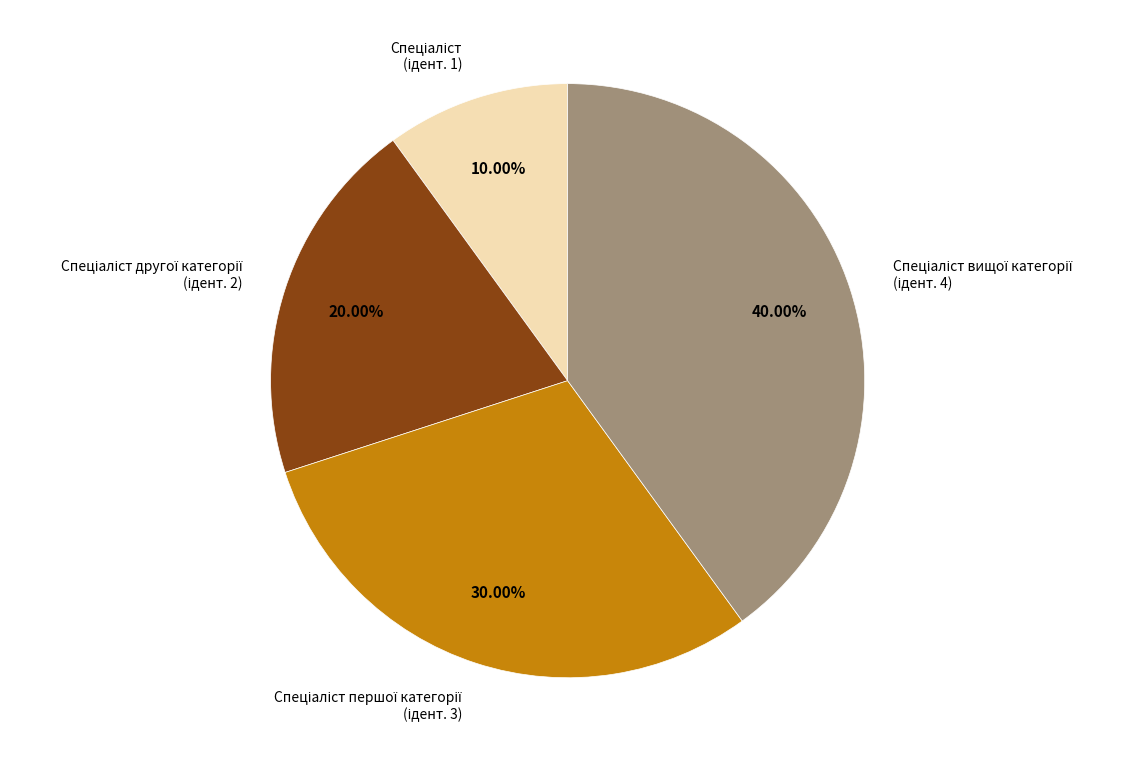

Is there any slice that represents more than half of the pie?

No